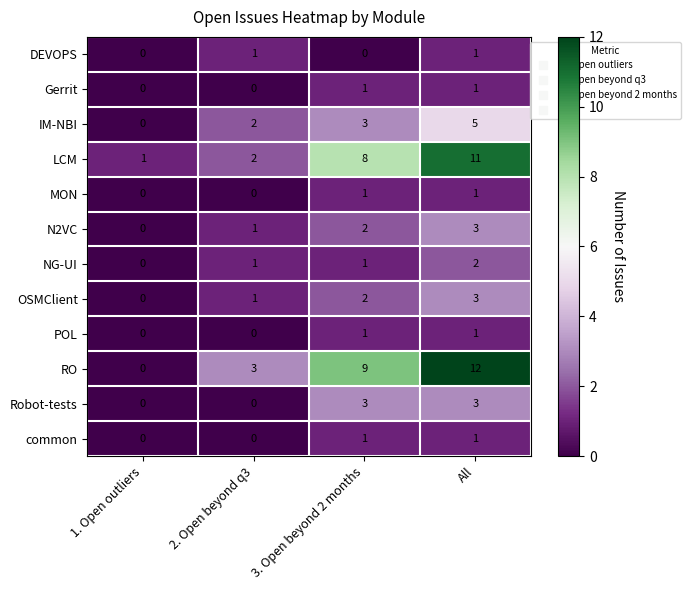

Is it true that Gerrit equals 1 at 3. Open beyond 2 months?

True